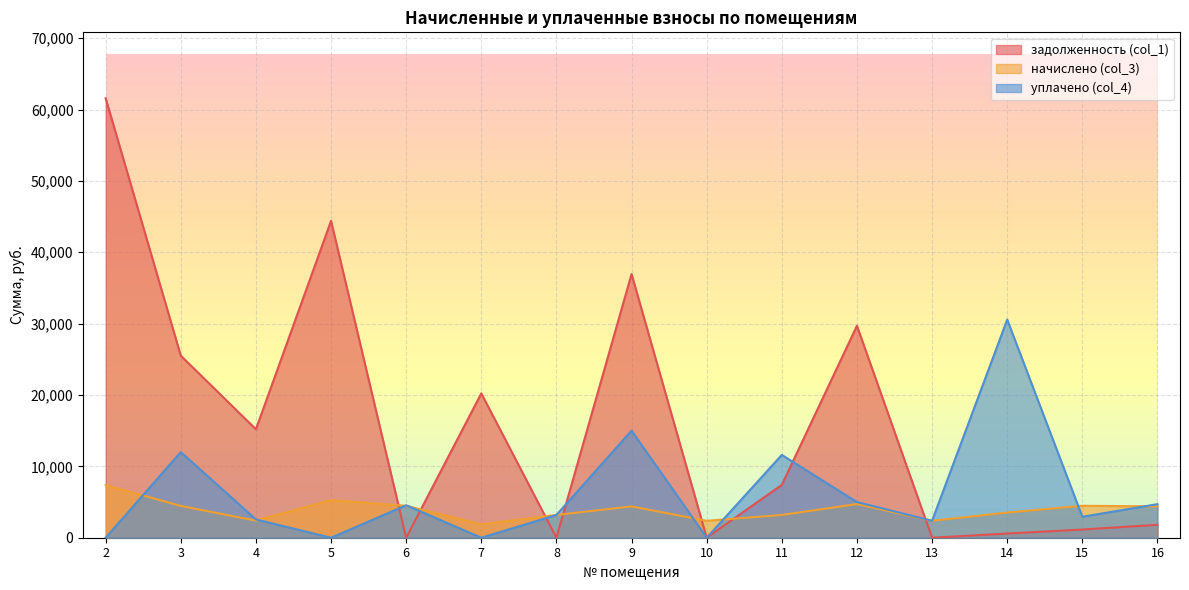

What is the difference between the уплачено (col_4) values at 15 and 4?

374.3